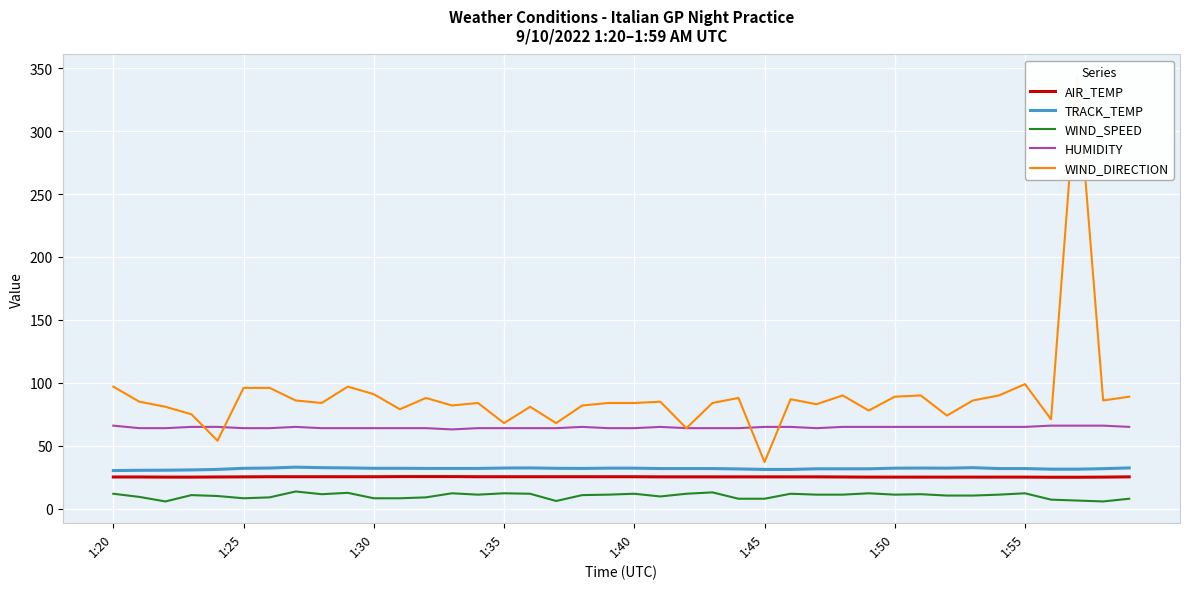

How many data points in WIND_SPEED are above 11?

20